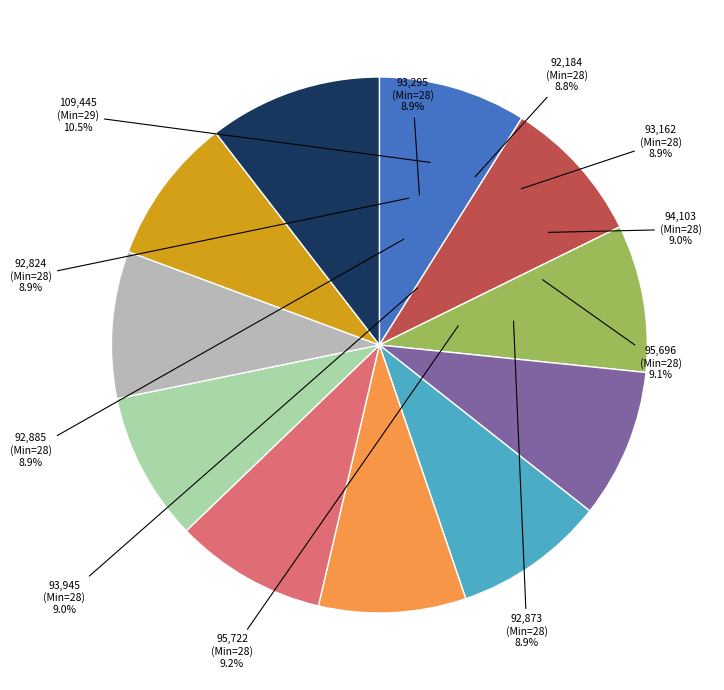

Combined, what portion of the pie is 28 and 29?

100.0%